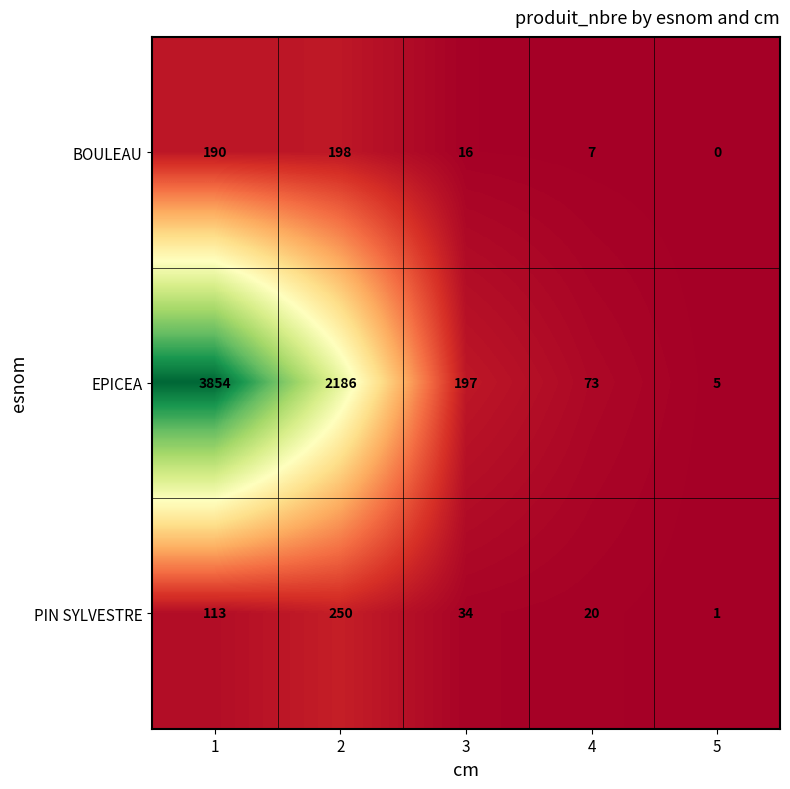

Which series has the largest range (max minus min)?

EPICEA